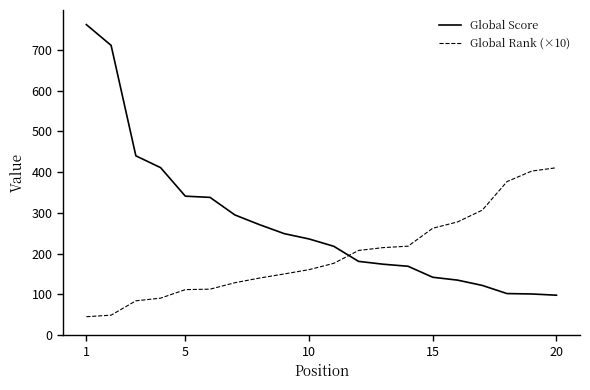

True or false: Global Score has more than 2 points higher than both neighbors.

False